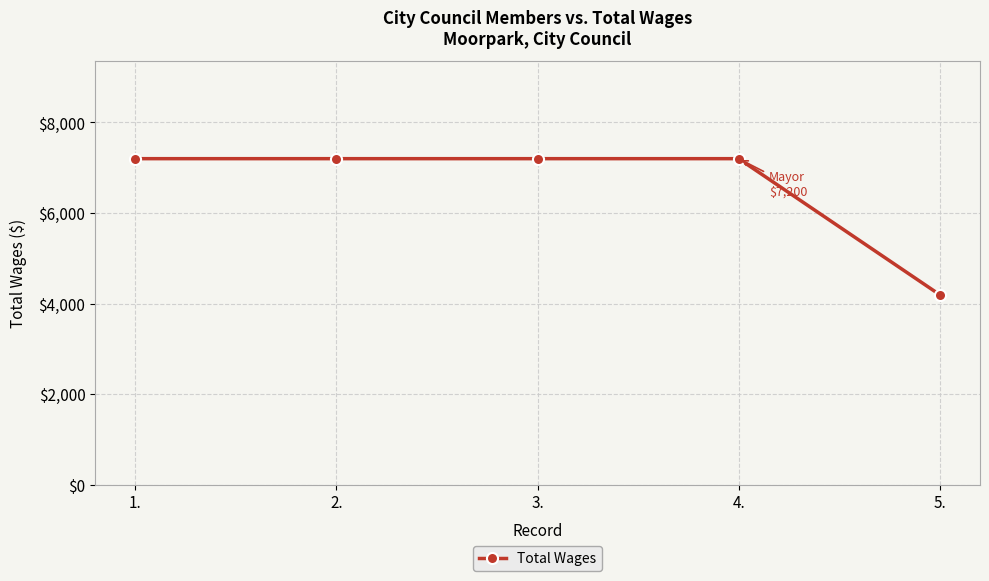

What is the maximum value shown in the chart?

7200